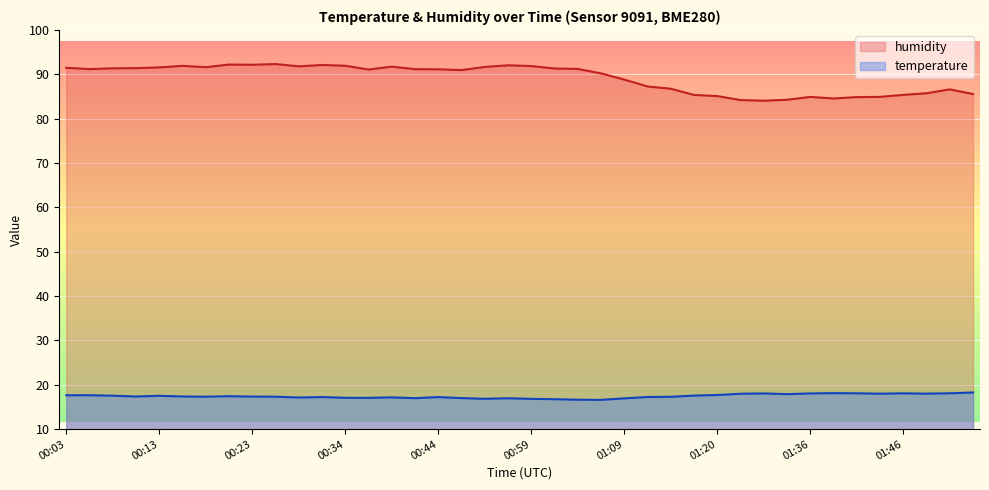

True or false: humidity and temperature intersect in this chart.

False